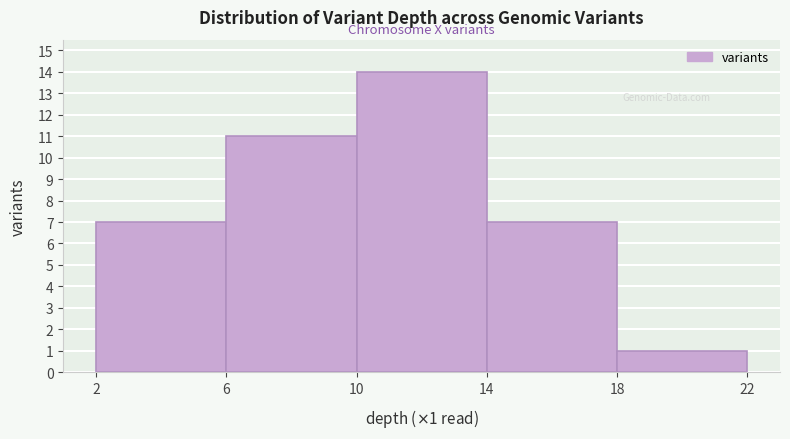

Over which range of the x-axis is the bar tallest?

10 to 14